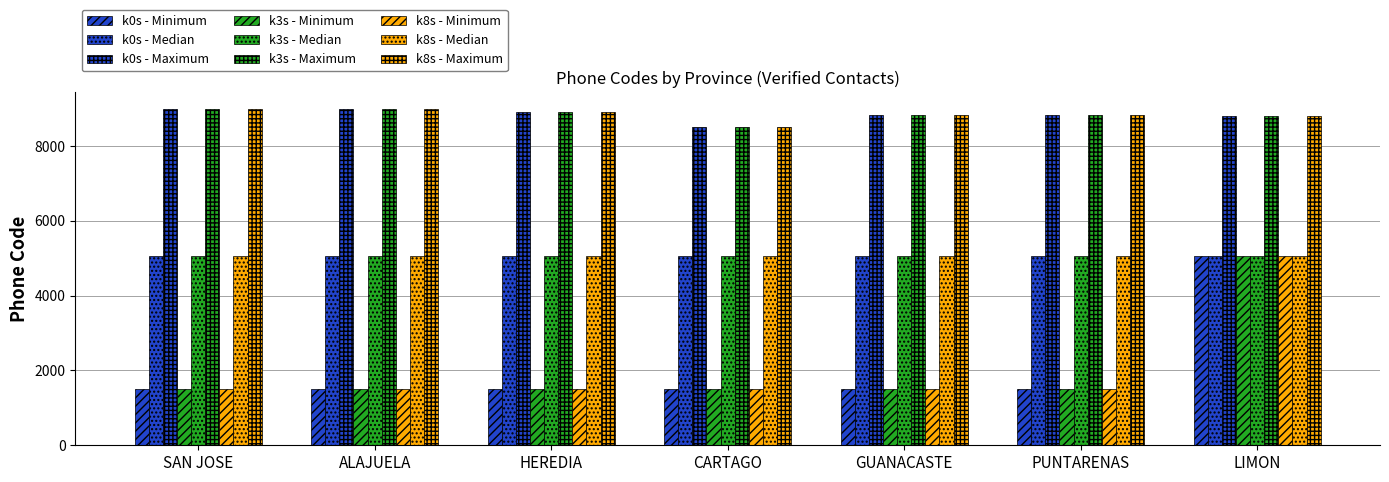

How many categories are shown in the chart?

7